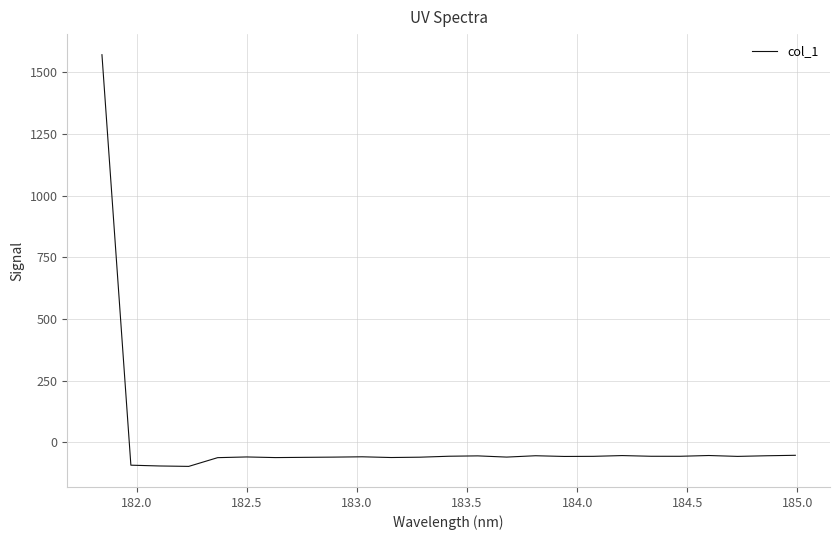

Does the chart have visible grid lines?

Yes